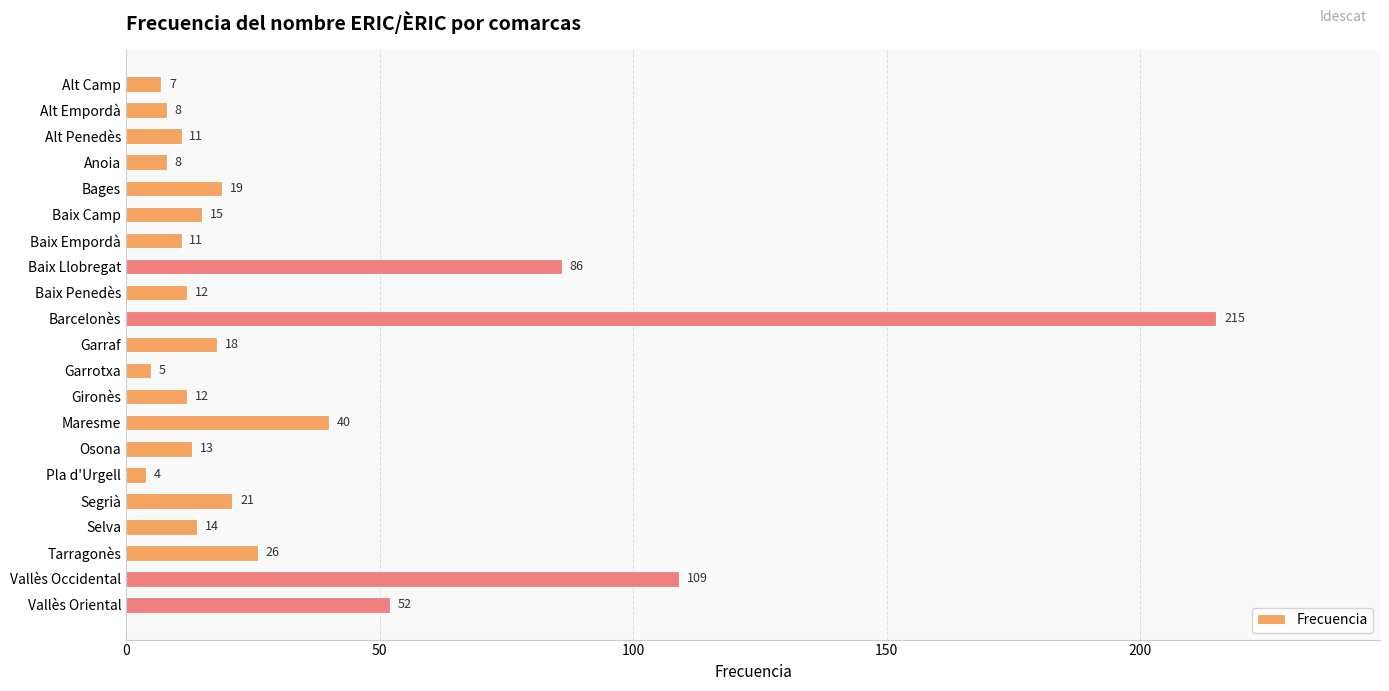

What is the label of the 11th bar from the bottom?

Garraf